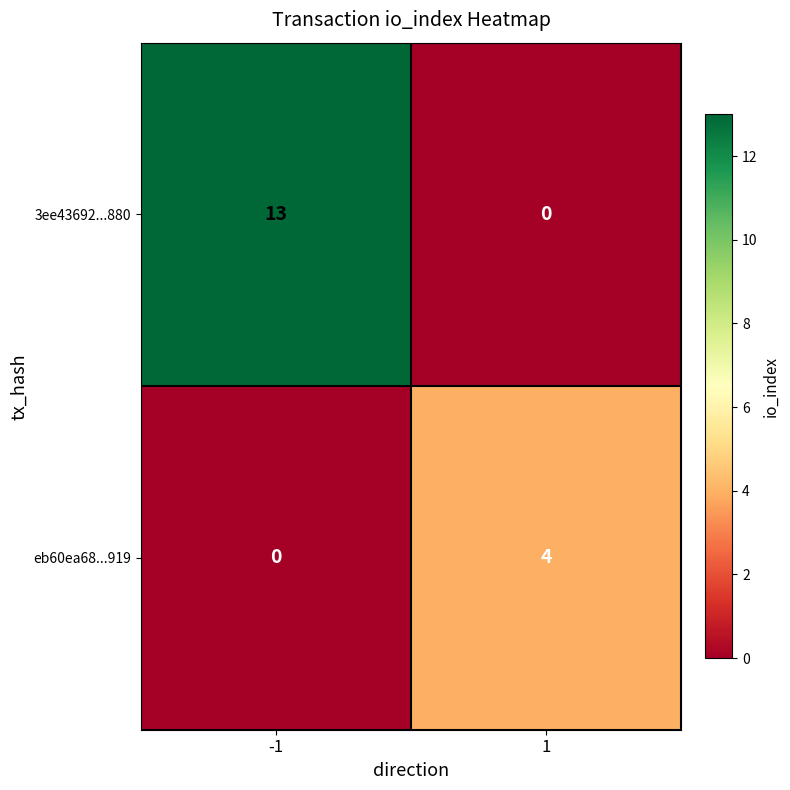

Is it true that eb60ea68...919 equals 5 at 1?

False